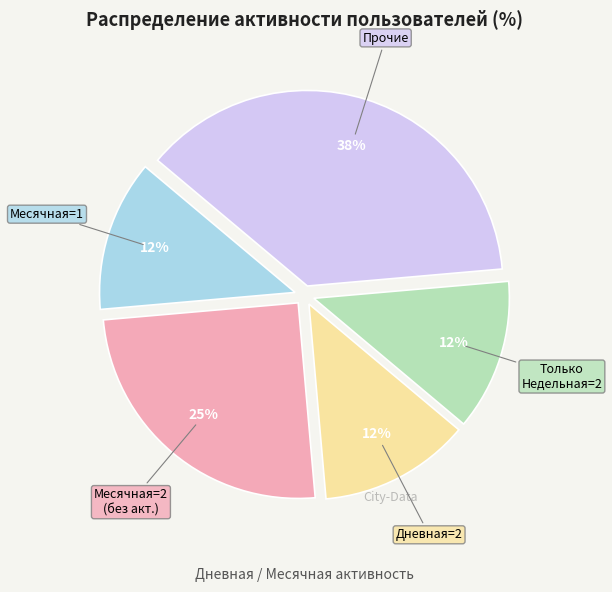

How many slices are in this pie chart?

5